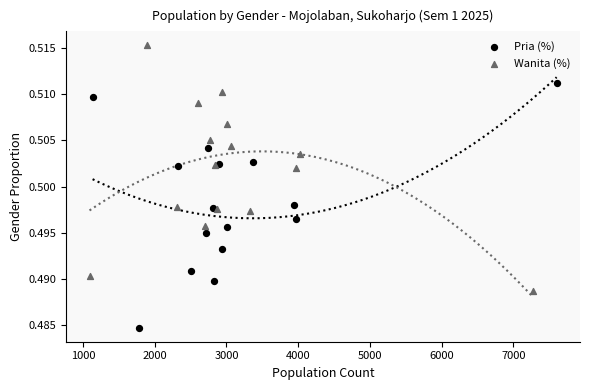

Which series reaches the minimum Y coordinate?

Pria (%)